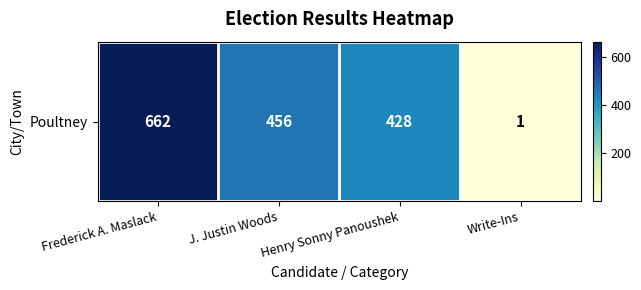

Rank the categories by value from lowest to highest.

Write-Ins, Henry Sonny Panoushek, J. Justin Woods, Frederick A. Maslack